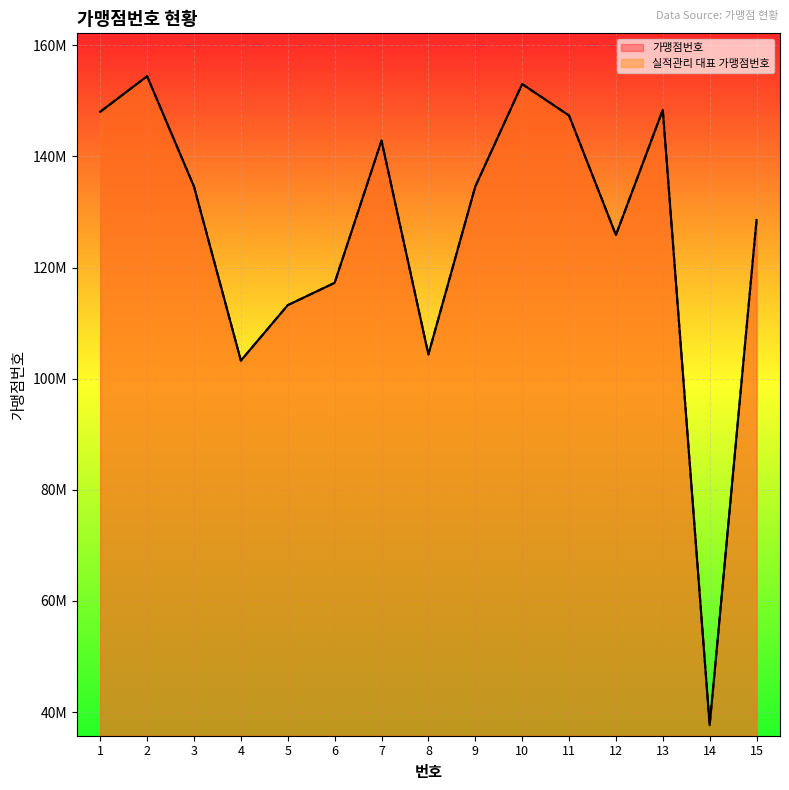

The 실적관리 대표
가맹점번호 series shows 103264606 at 4. True or false?

True